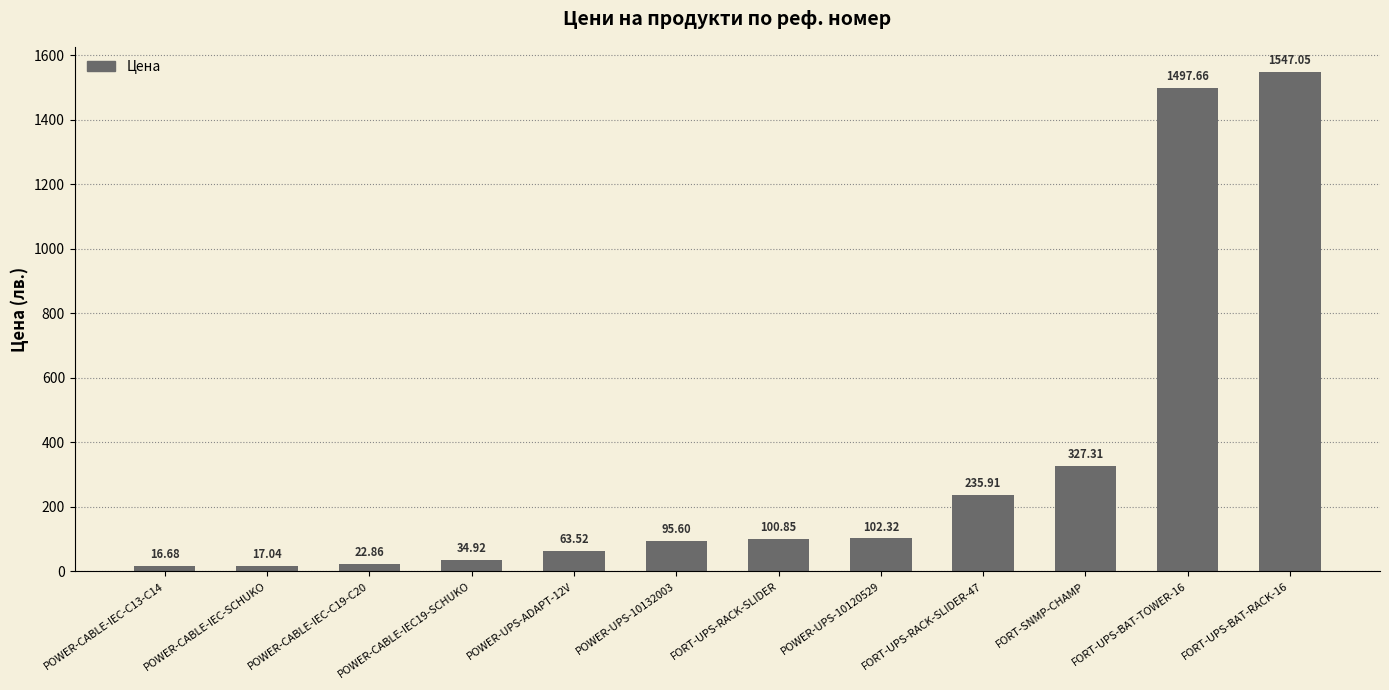

What position from the left is POWER-CABLE-IEC-C13-C14?

1